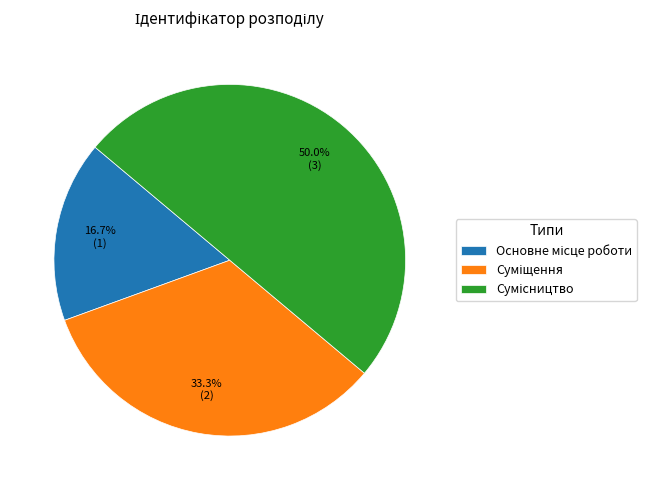

How many slices are in this pie chart?

3